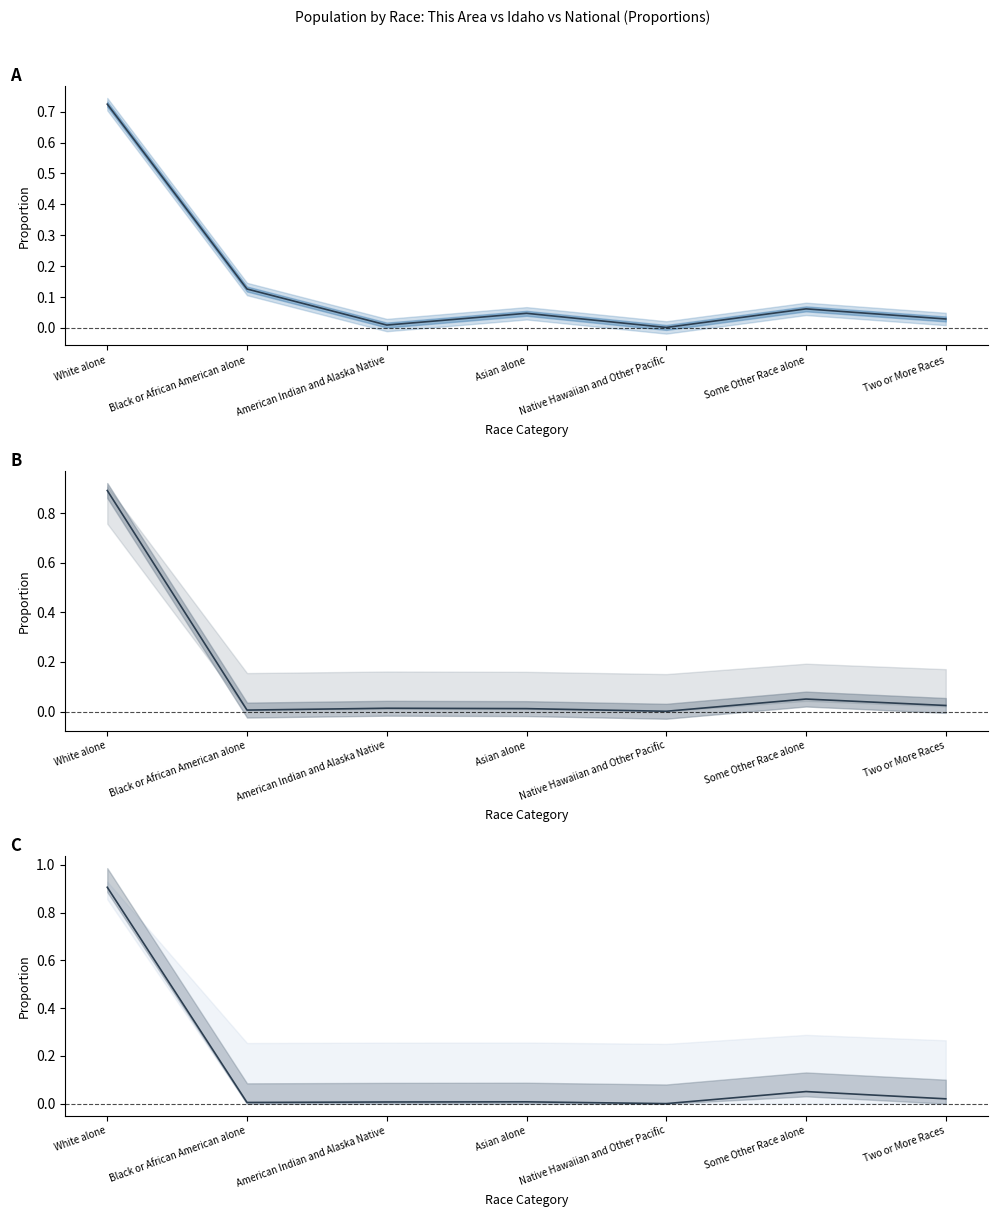

Which series ends up on top after the final intersection of This Area and Idaho?

Idaho